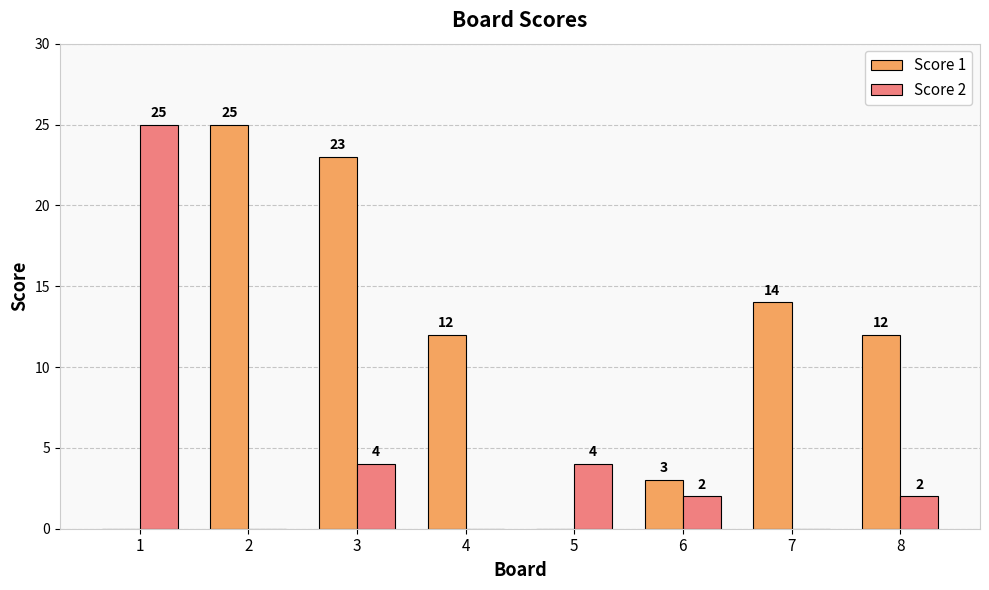

What is the total value across all series at 7?

14